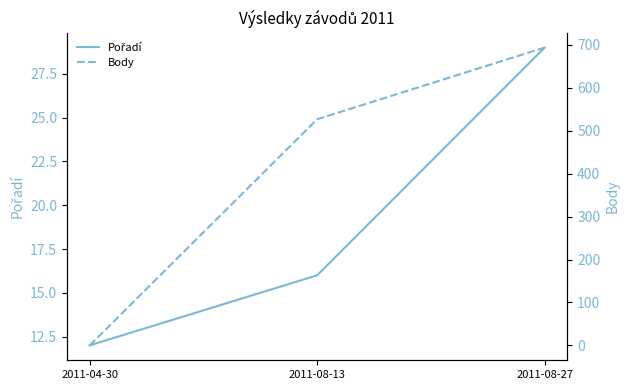

What is the approximate value of Body at 2011-08-27, to the nearest 10?

690